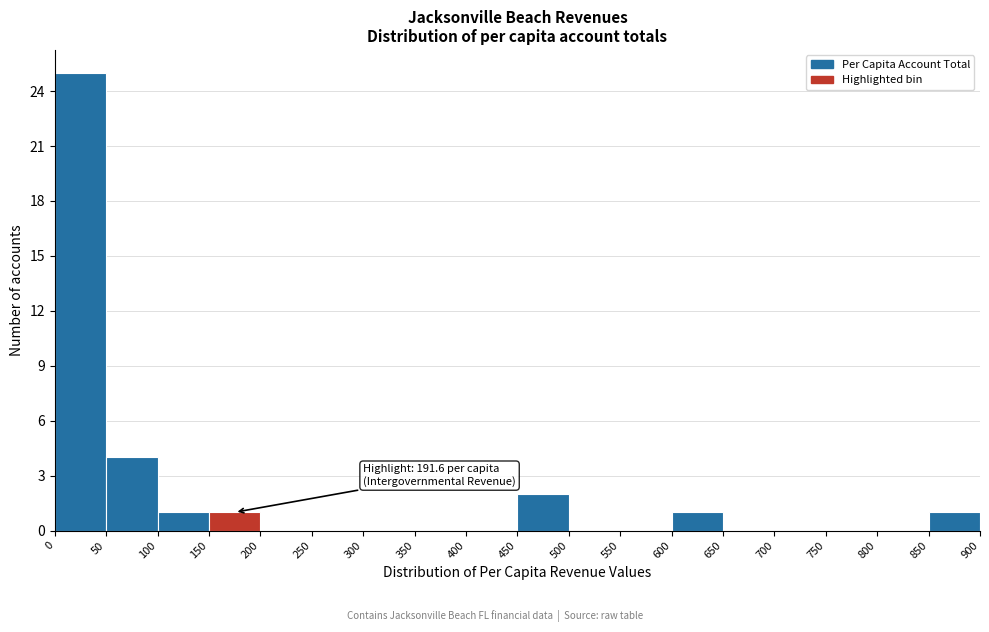

Over which range of the x-axis is the bar tallest?

0 to 50